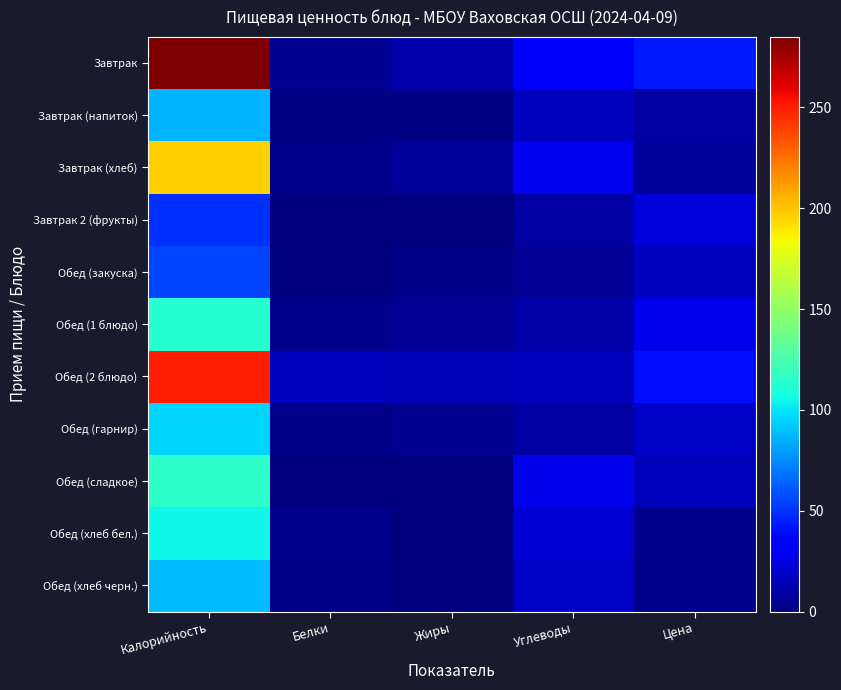

Count the number of data series in this chart.

11